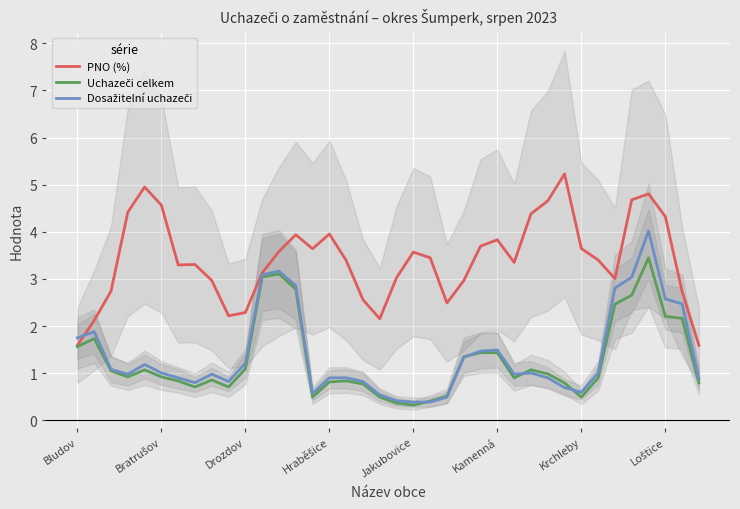

What is the highest value of the PNO (%) series?

5.2